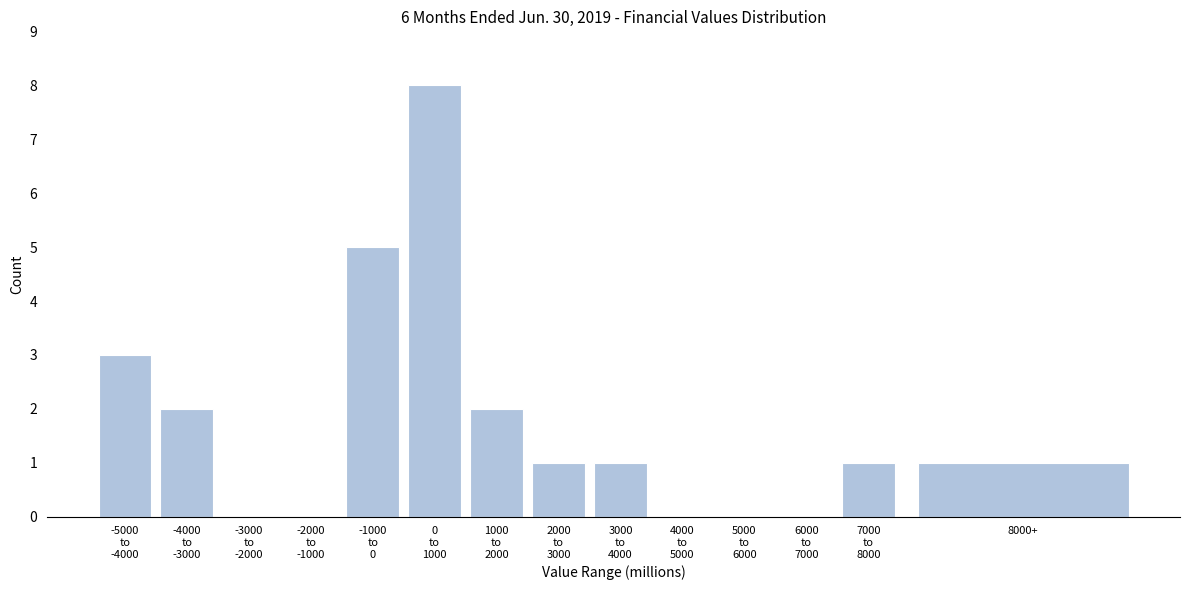

What is the sum of all values?

24